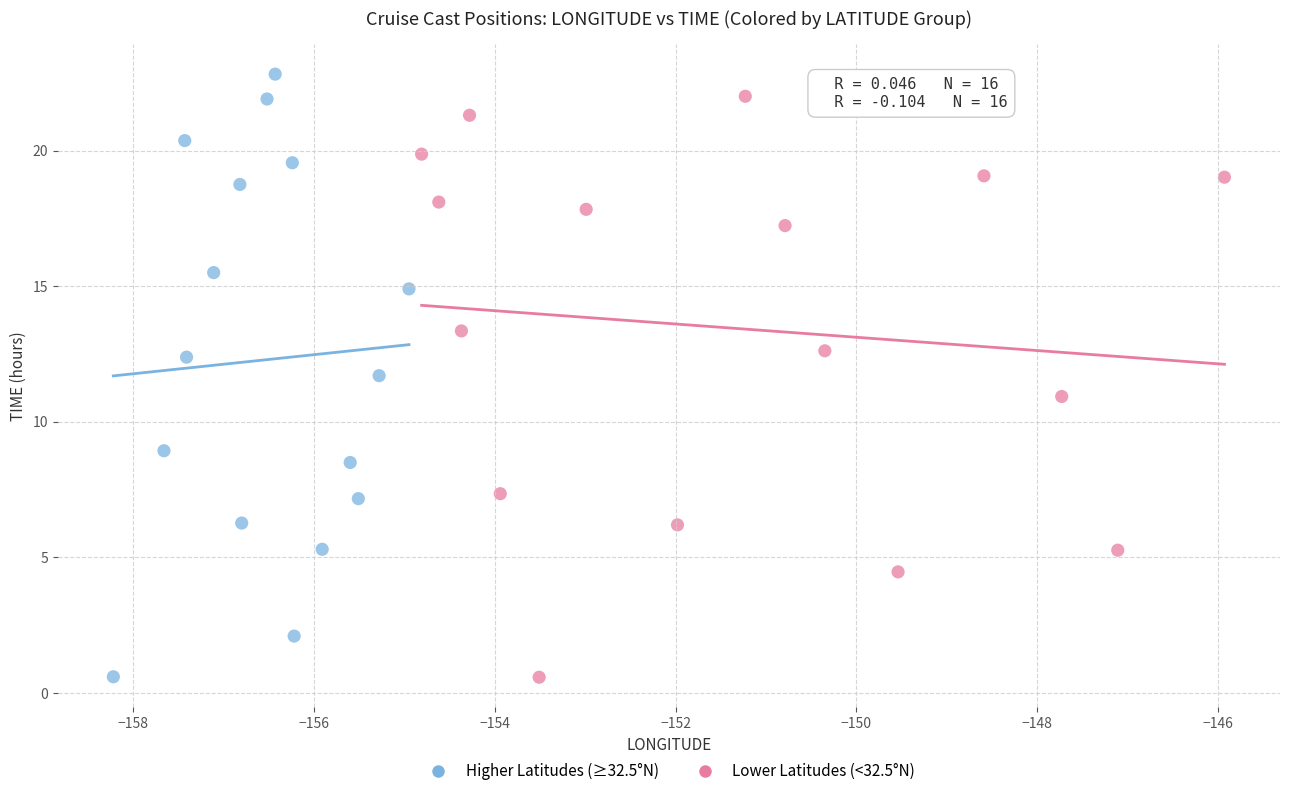

Which series has the largest Y range (max minus min)?

Higher Latitudes (≥32.5°N)